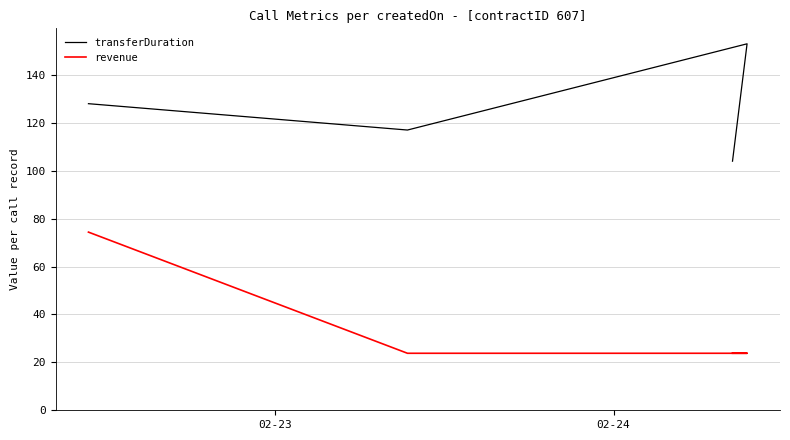

Between 02-23 and 02-24, which series saw the biggest shift?

revenue